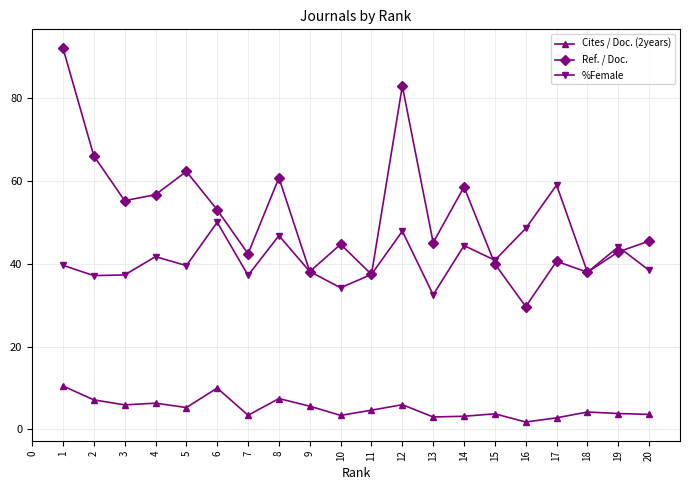

What is the spread (max minus min) of values at 8?

53.3